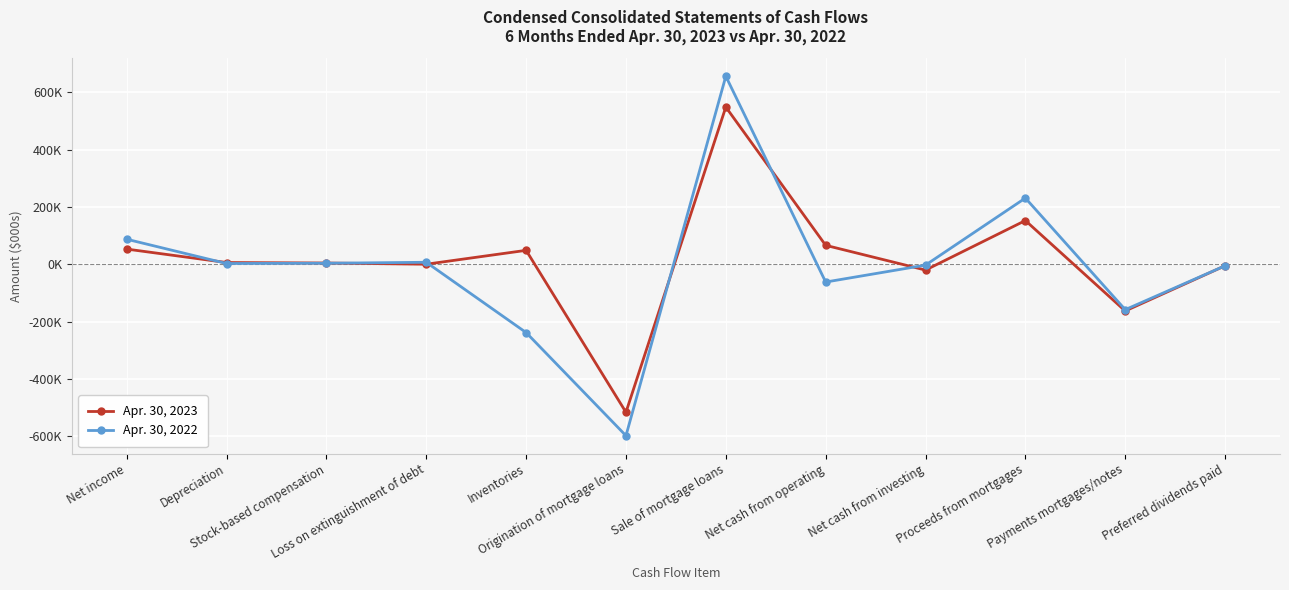

What are all the series names shown in the legend?

Apr. 30, 2023, Apr. 30, 2022